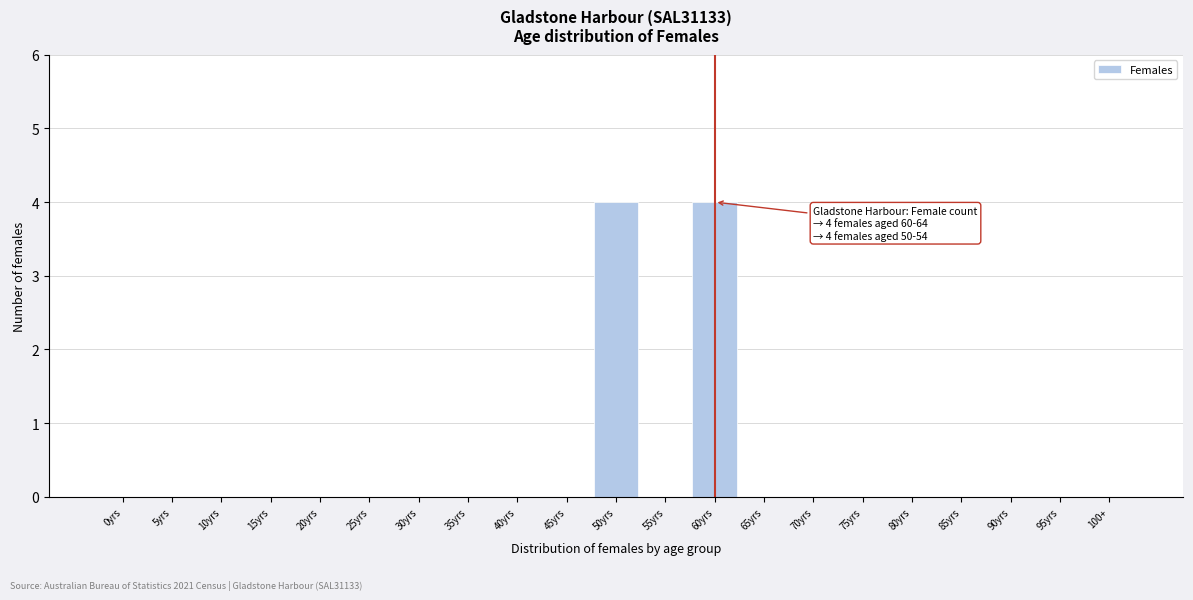

Reading left to right, what are all the values shown in this chart?

0yrs=0	5yrs=0	10yrs=0	15yrs=0	20yrs=0	25yrs=0	30yrs=0	35yrs=0	40yrs=0	45yrs=0	50yrs=4	55yrs=0	60yrs=4	65yrs=0	70yrs=0	75yrs=0	80yrs=0	85yrs=0	90yrs=0	95yrs=0	100+=0